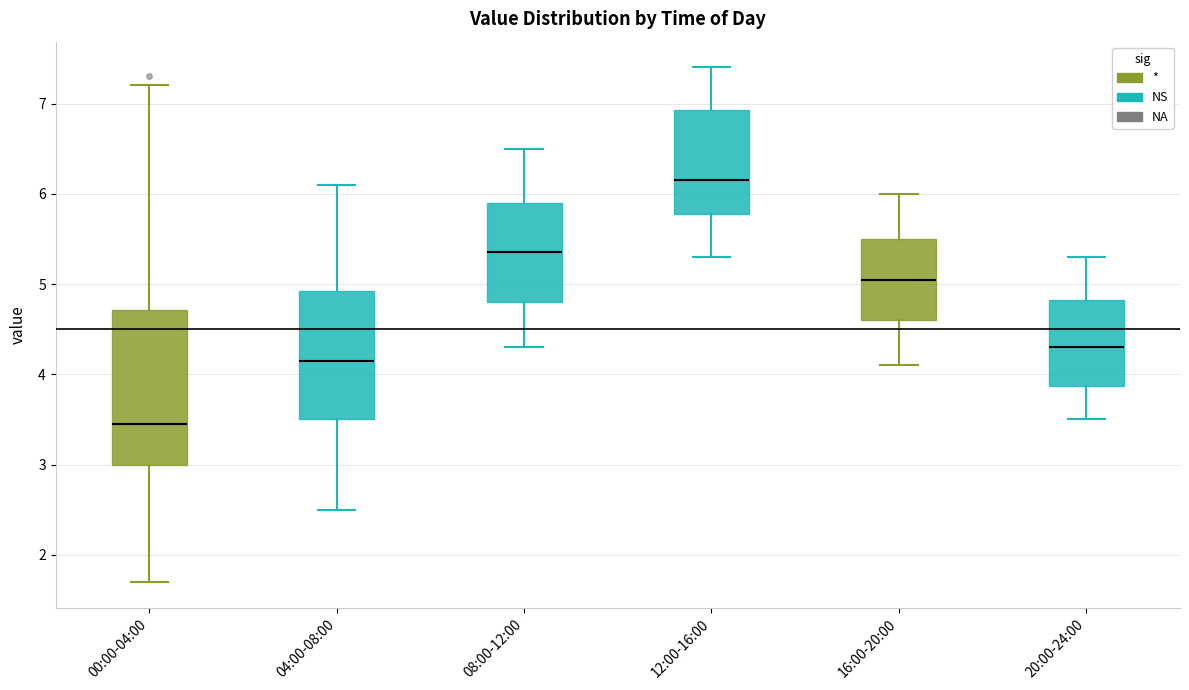

Where is the lower edge of the box for 08:00-12:00 on the y-axis? The values are not printed on the chart, so give them approximately, as read against the axis.

4.8